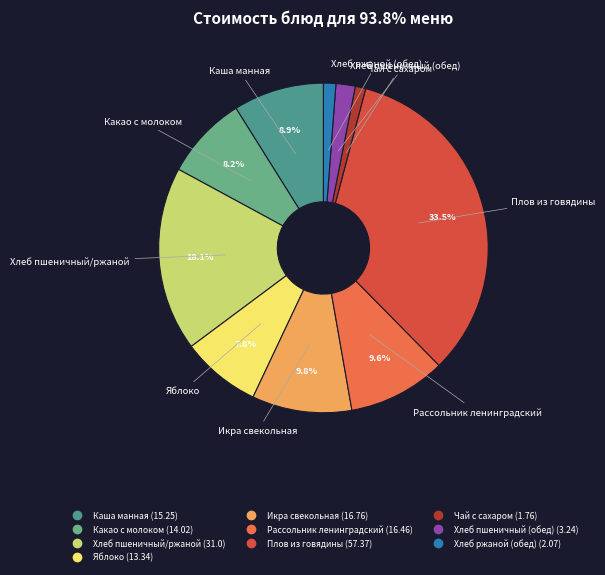

What percentage is the Хлеб пшеничный/ржаной slice, to the nearest percent?

18%